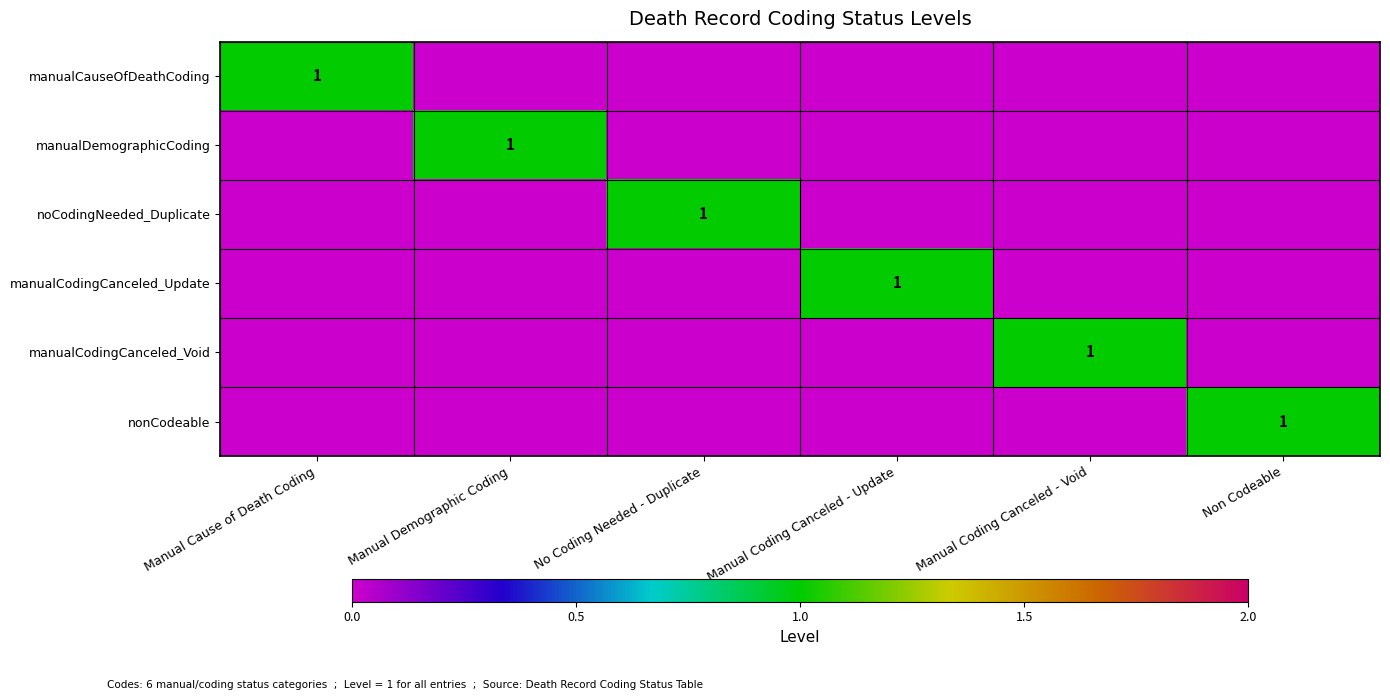

Is it true that manualCodingCanceled_Void equals 1 at Manual Coding Canceled - Void?

True